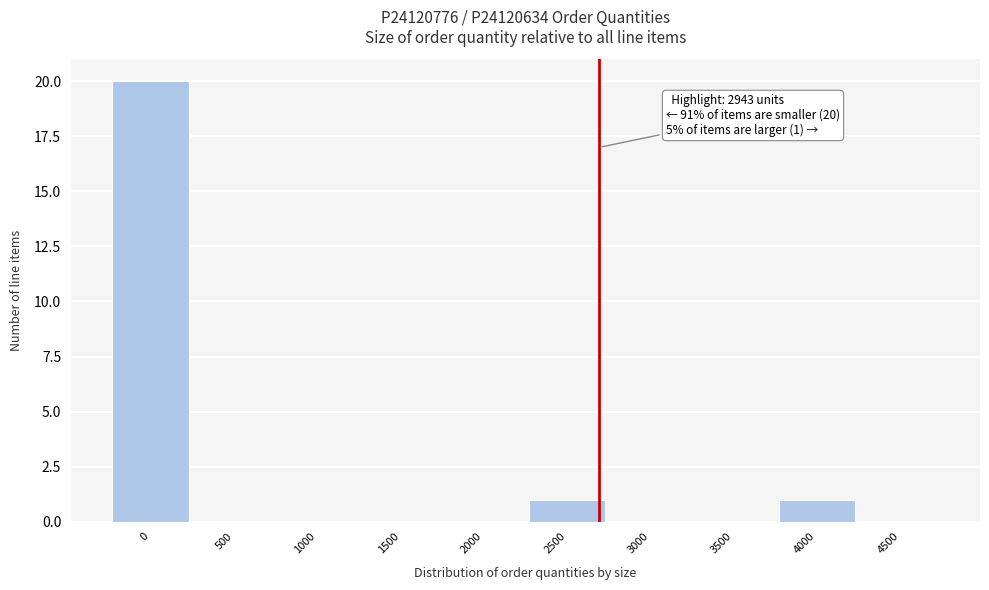

Reading right to left, list all the values displayed in this chart.

4500=0	4000=1	3500=0	3000=0	2500=1	2000=0	1500=0	1000=0	500=0	0=20